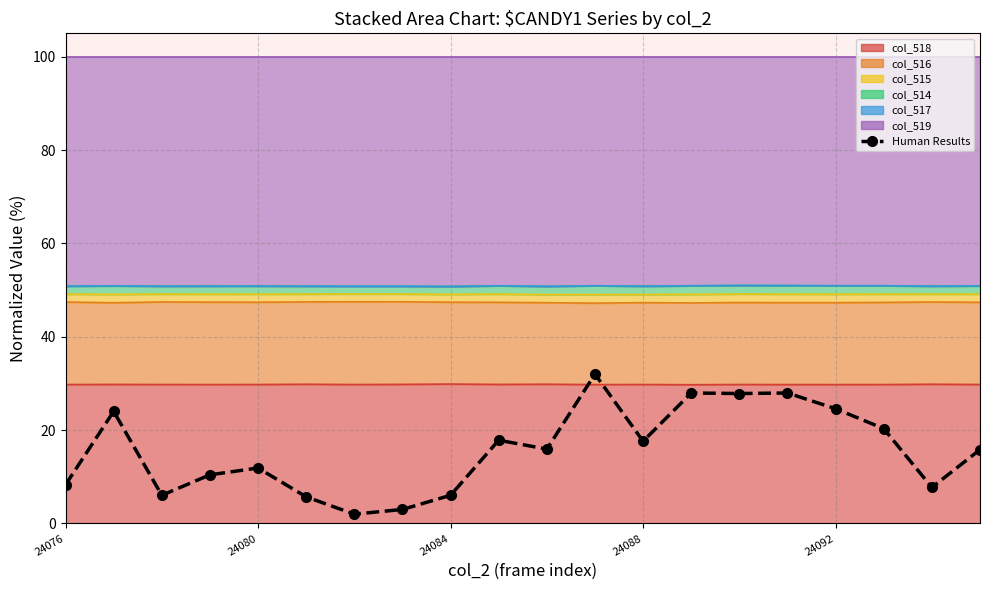

What is the greatest value displayed?

32.0